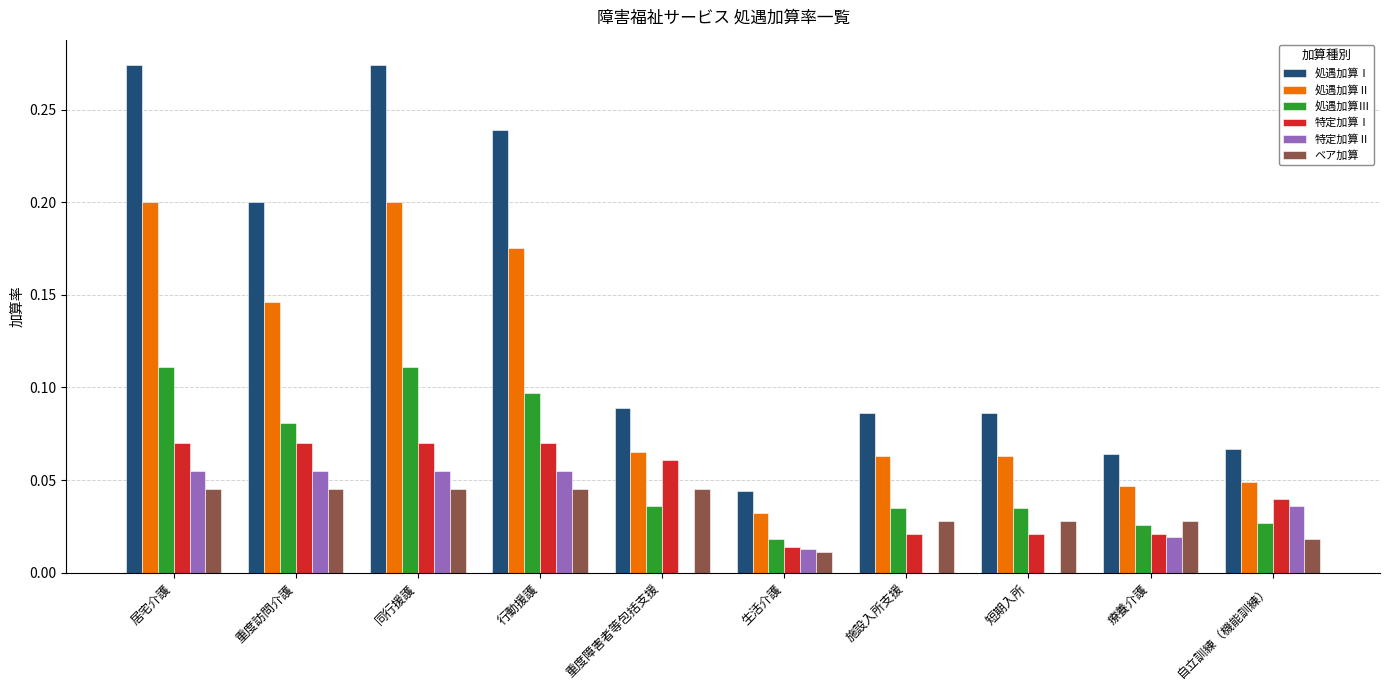

The value of ベア加算 at 居宅介護 is 0.0. True or false?

True